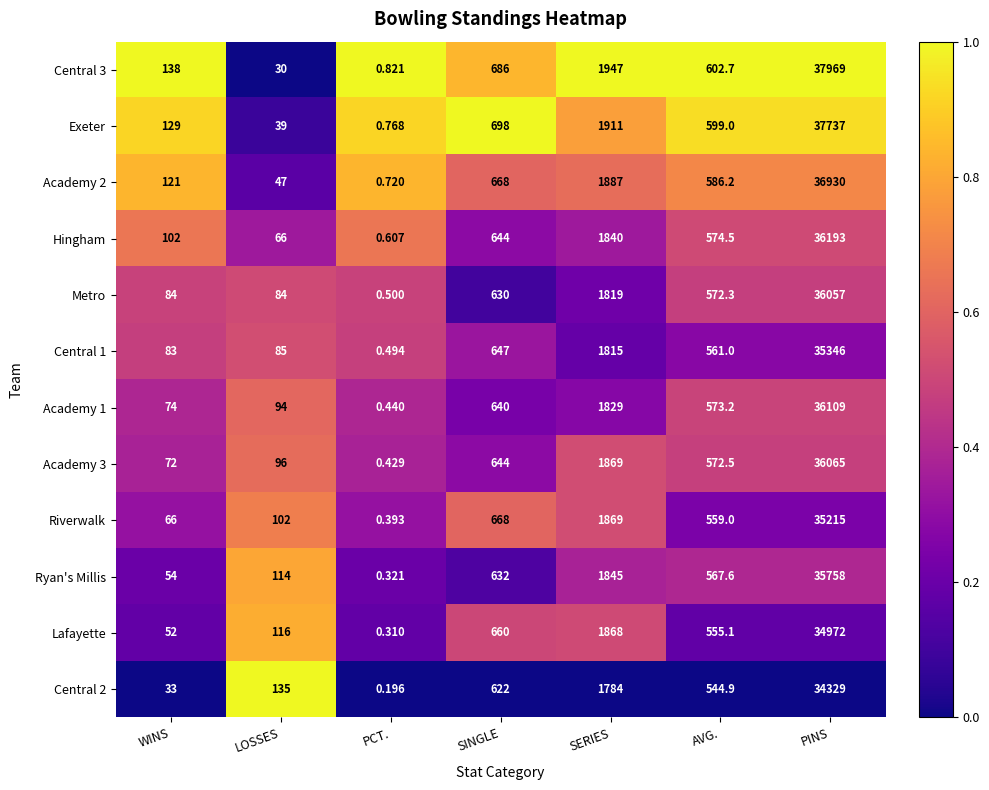

List the labels in order of Lafayette value, largest first.

PINS, SERIES, SINGLE, AVG., LOSSES, WINS, PCT.